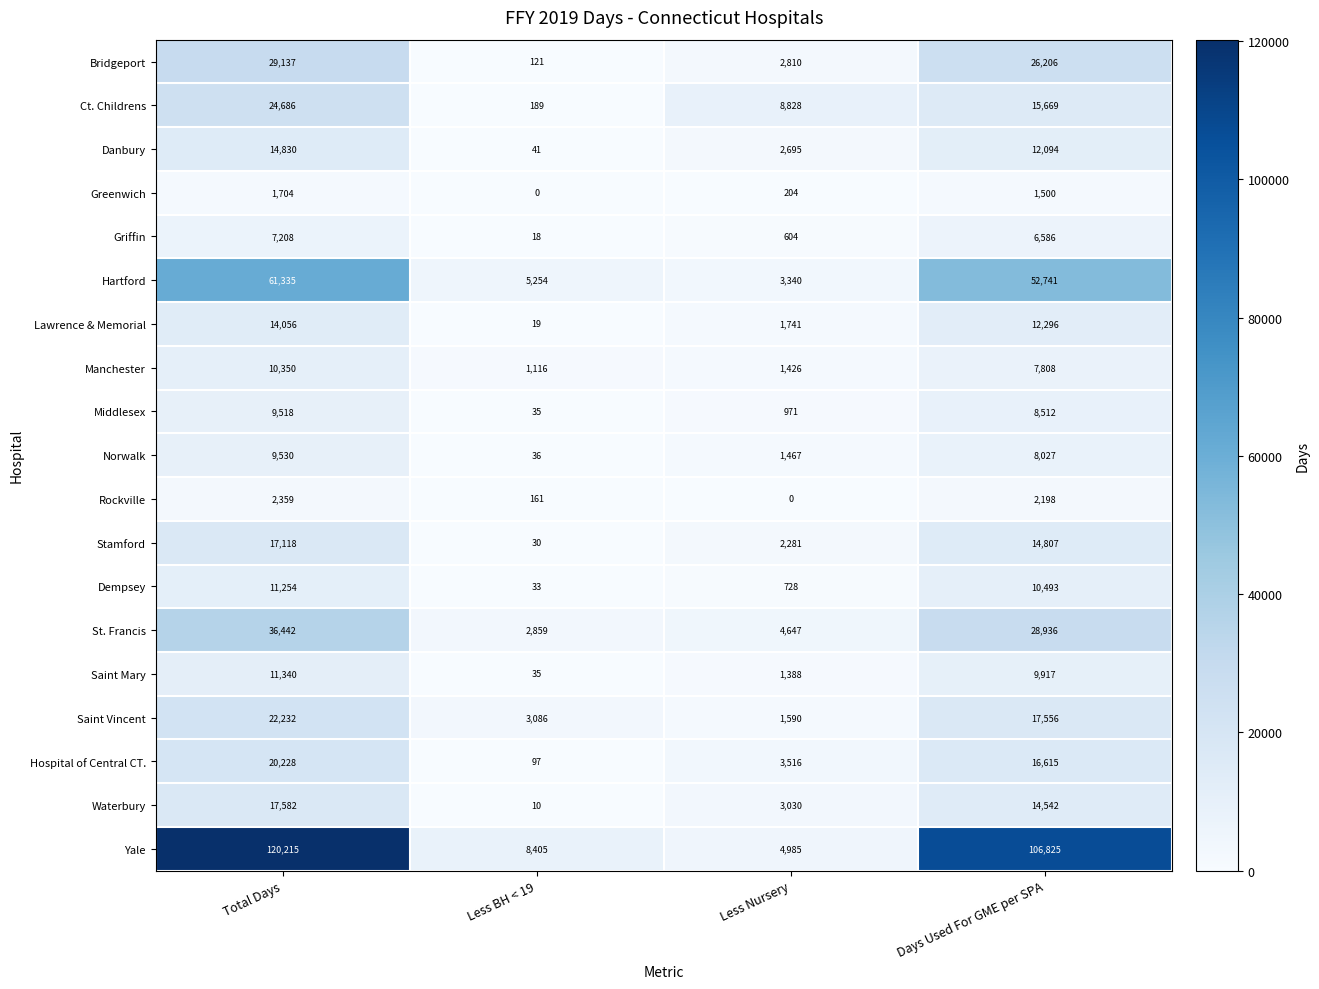

How many distinct data groups are displayed?

19